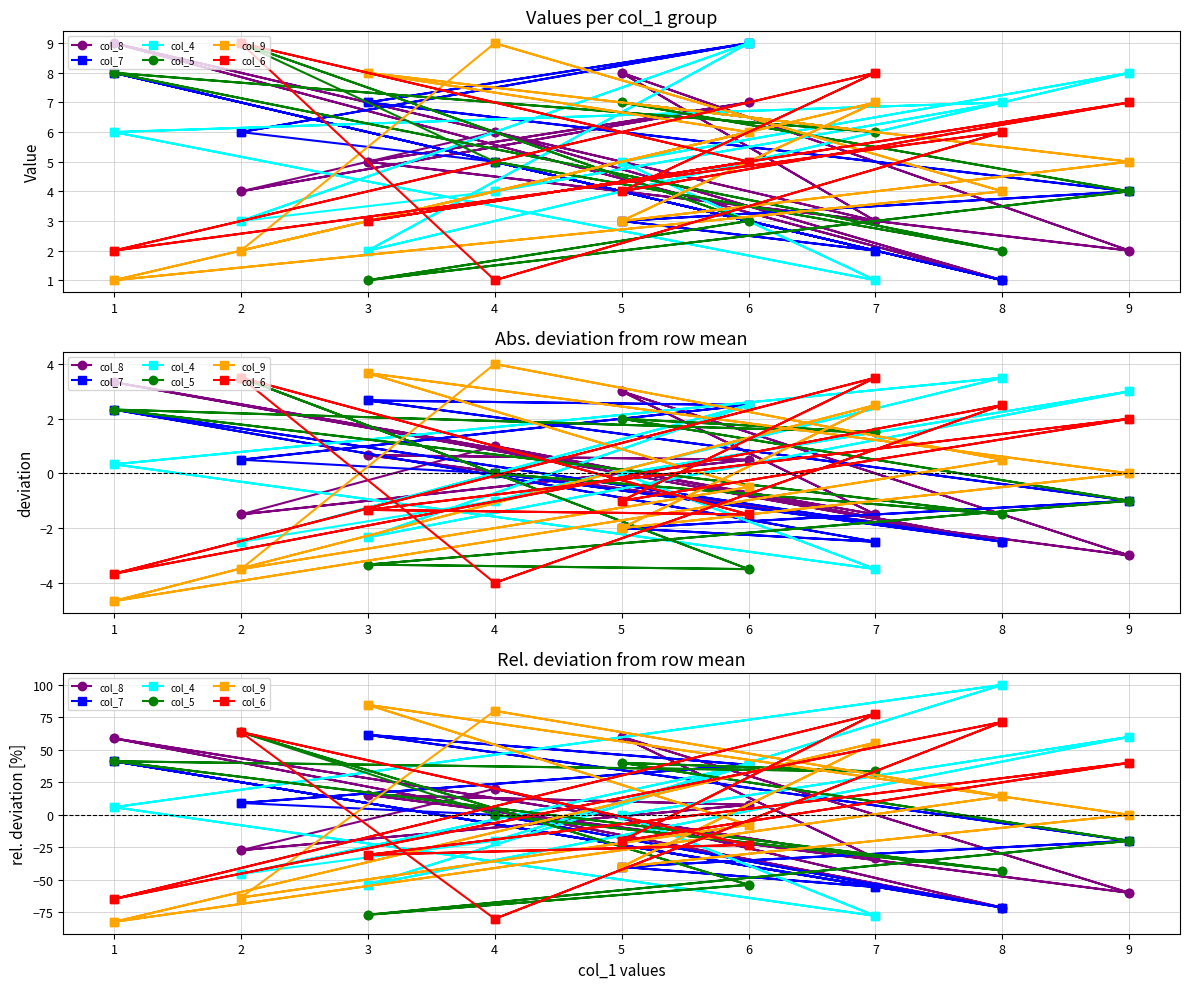

At which label is col_4 closest to 11?

1